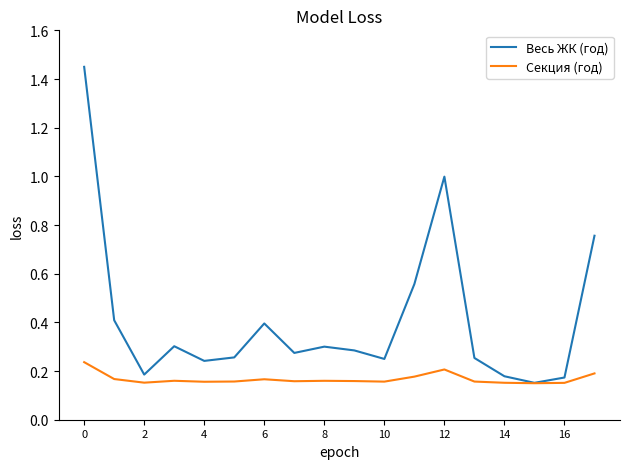

Which series has the largest total across all categories?

Весь ЖК (год)